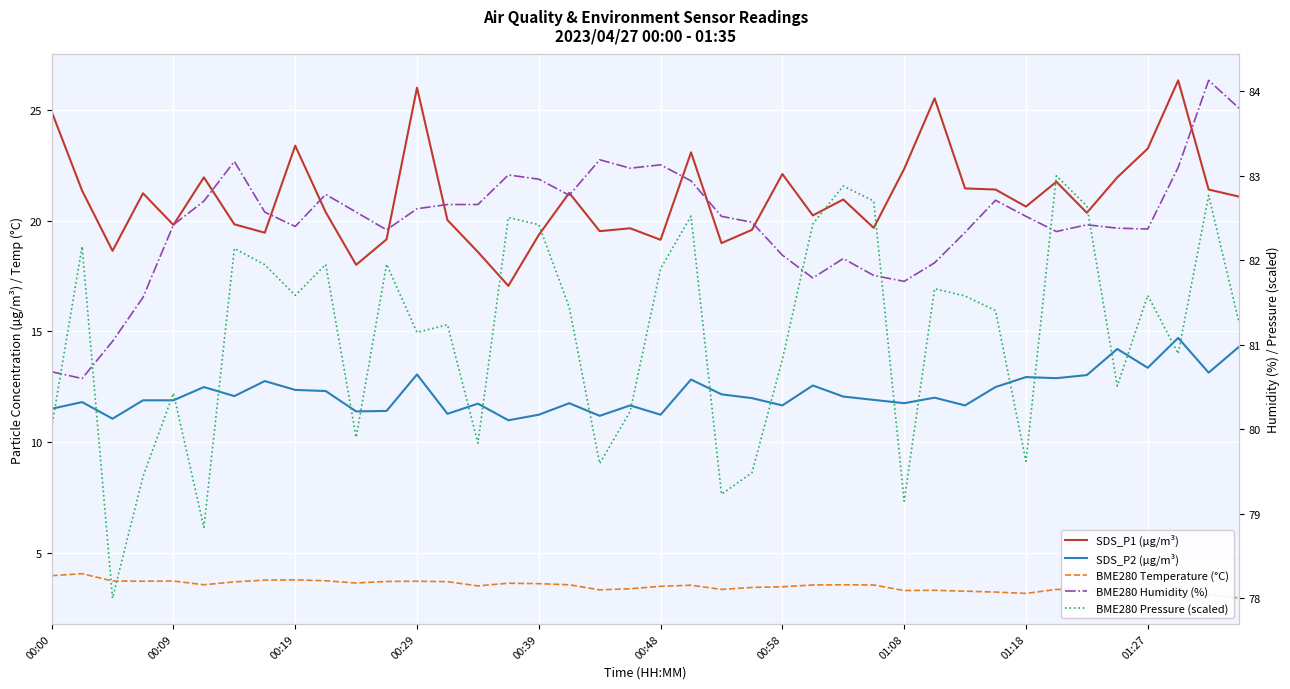

True or false: SDS_P2 (µg/m³) and BME280 Temperature (°C) cross at least once.

False